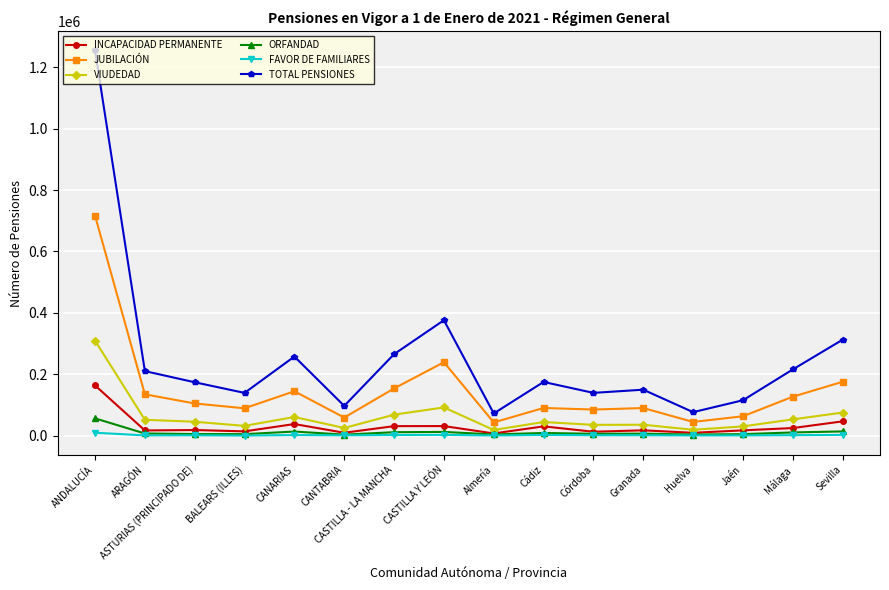

Is this an area chart (filled region under the line)?

No